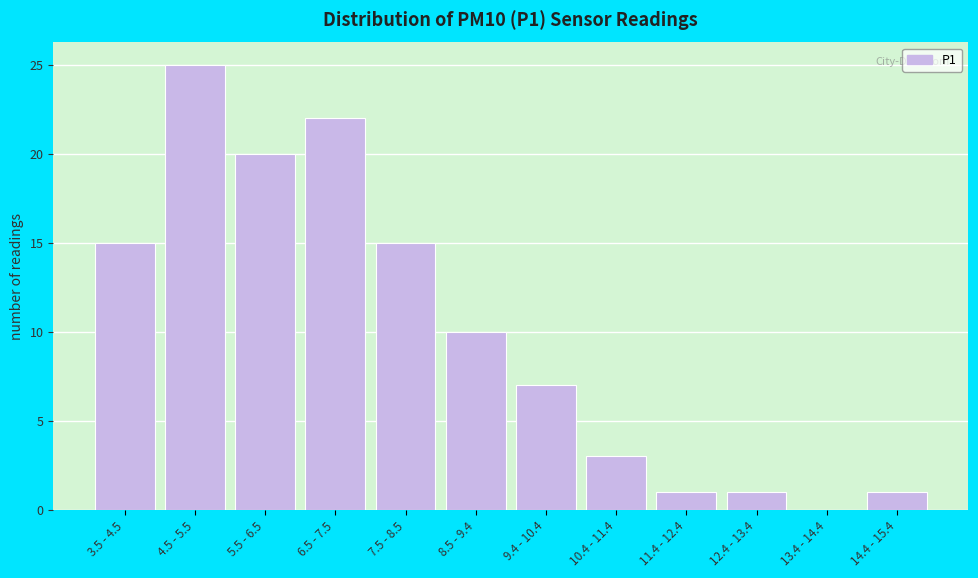

Reading left to right, what are all the values shown in this chart?

3.5 - 4.5=15	4.5 - 5.5=25	5.5 - 6.5=20	6.5 - 7.5=22	7.5 - 8.5=15	8.5 - 9.4=10	9.4 - 10.4=7	10.4 - 11.4=3	11.4 - 12.4=1	12.4 - 13.4=1	13.4 - 14.4=0	14.4 - 15.4=1